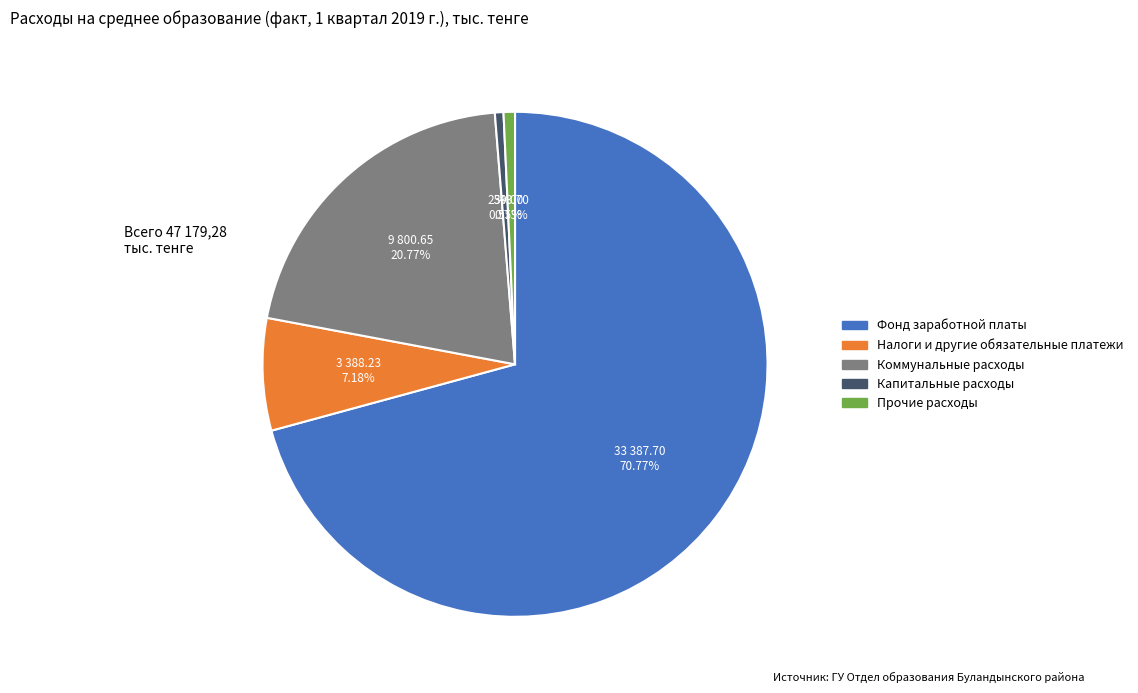

Is there a majority slice in this chart?

Yes